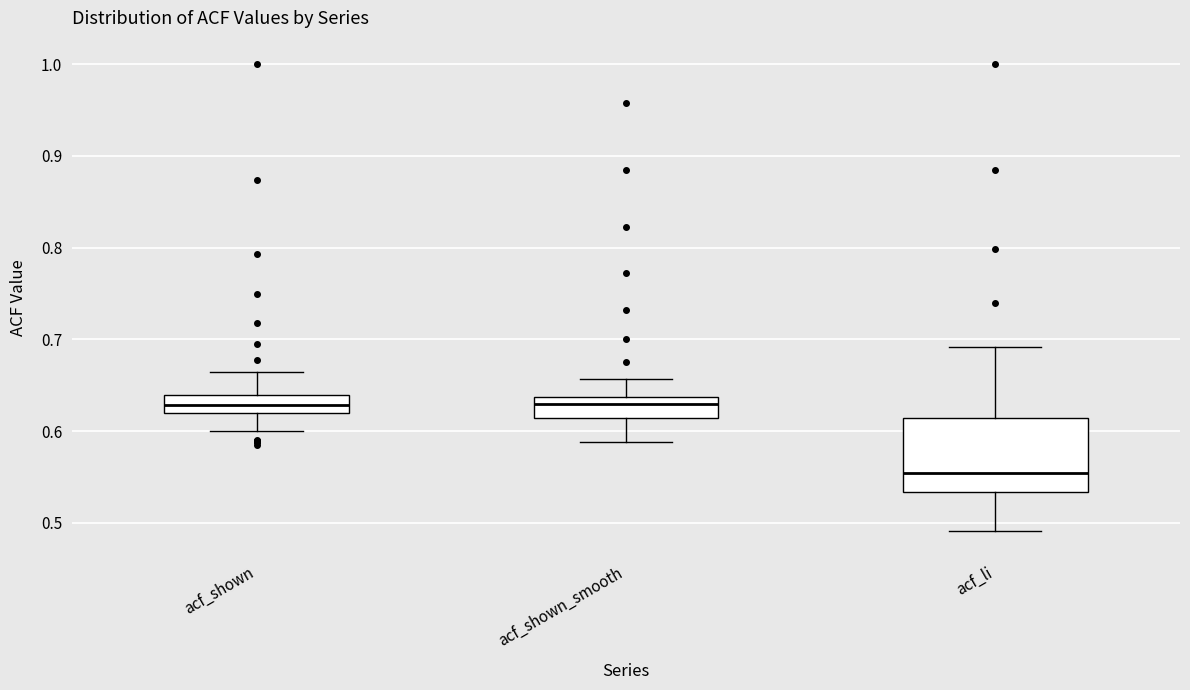

Which box is the tallest, from its lower edge to its upper edge?

acf_li